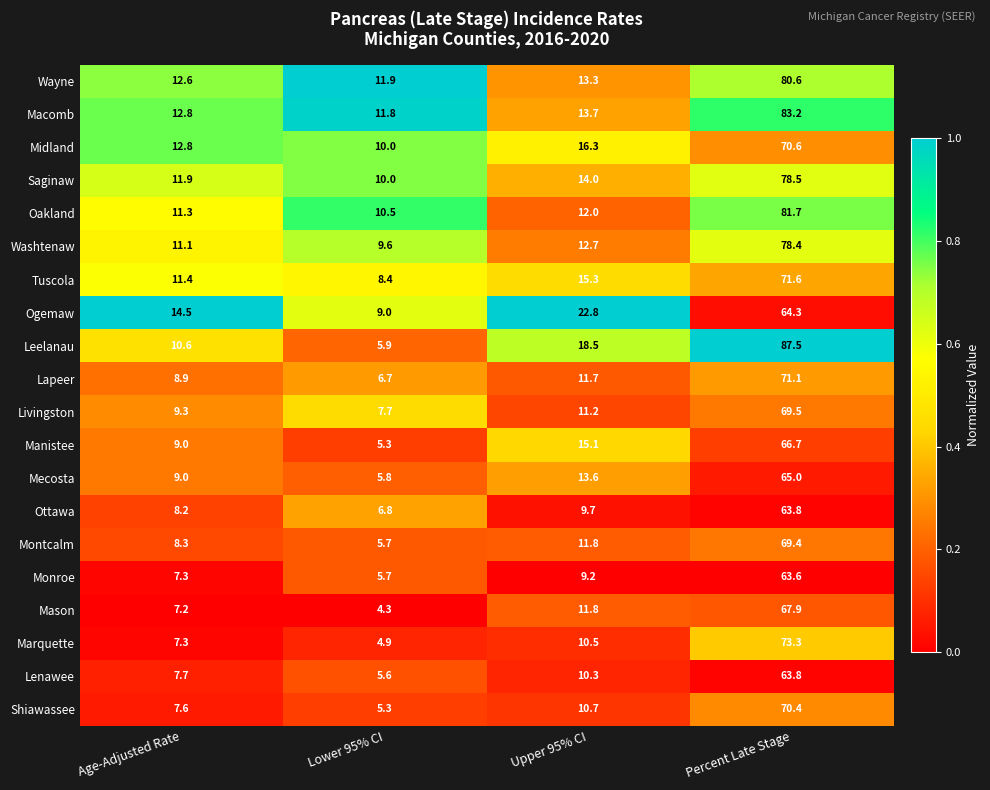

True or false: Midland has a value of 16.3 at Upper 95% CI.

True